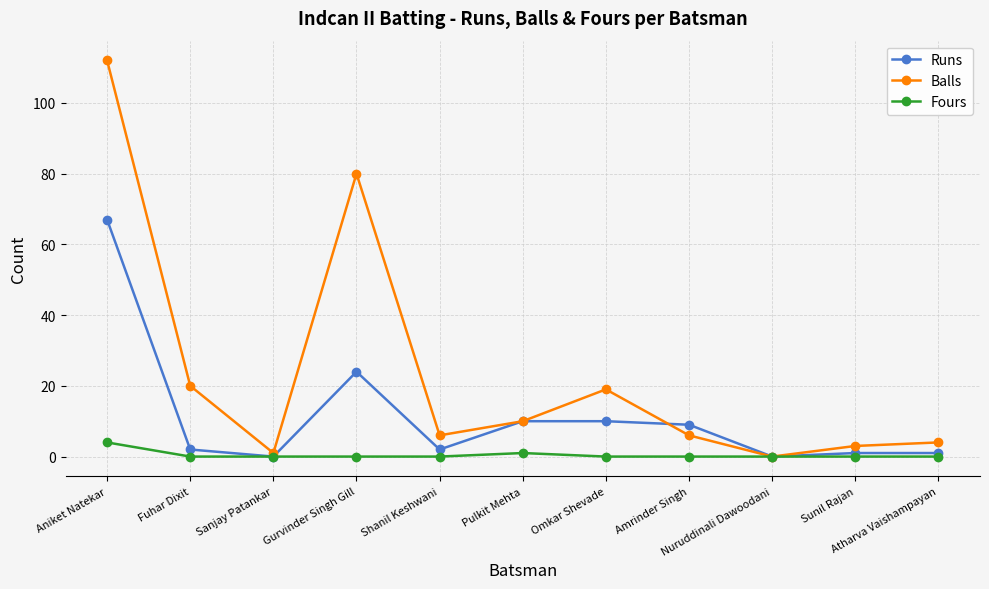

List the series in order of their peak value, lowest first.

Fours, Runs, Balls